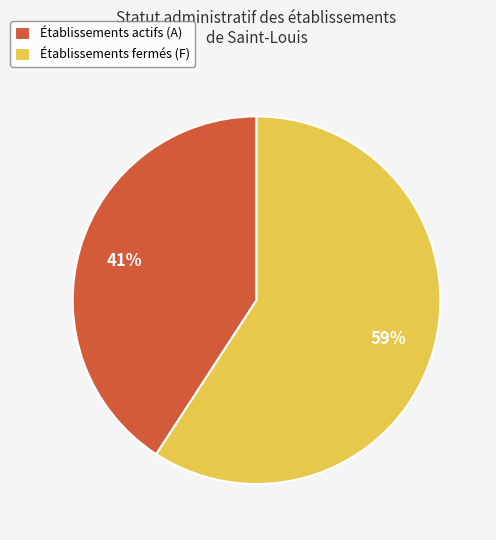

Between Établissements fermés (F) and Établissements actifs (A), which is larger?

Établissements fermés (F)